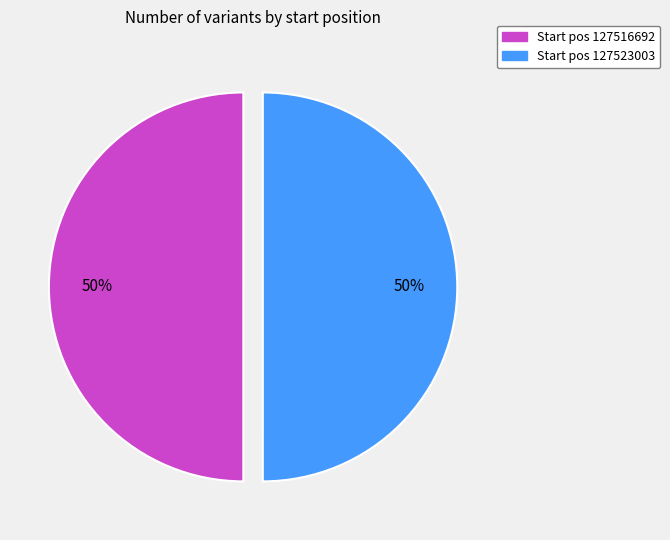

Is the sum of Start pos 127523003 and Start pos 127516692 greater than half?

Yes